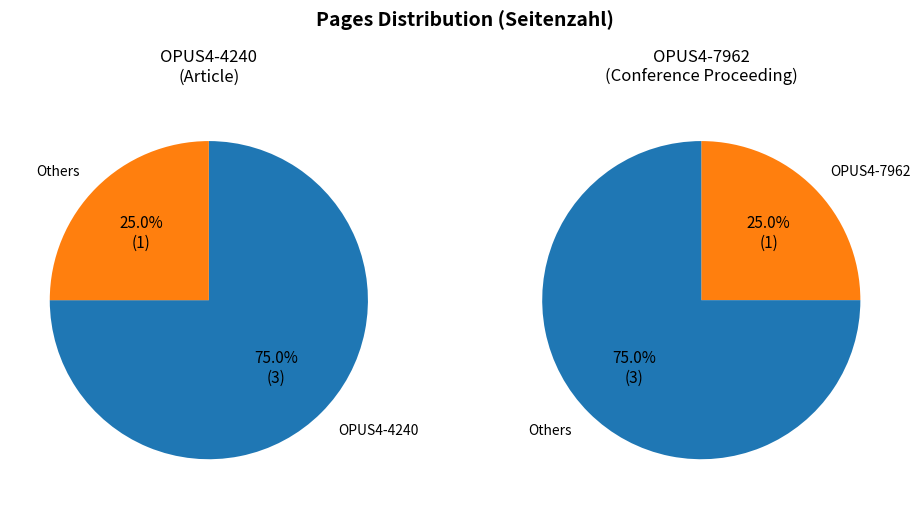

The OPUS4-7962 slice represents 38% of the pie. True or false?

False